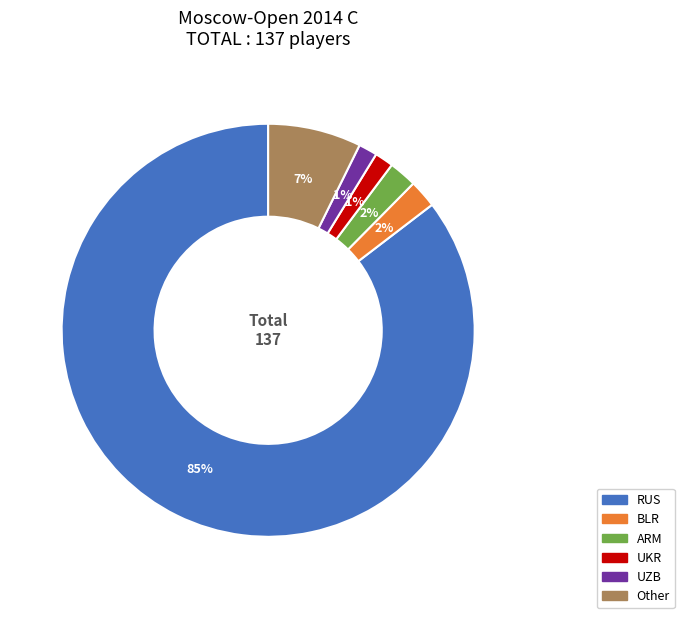

Between Other and ARM, which is larger?

Other